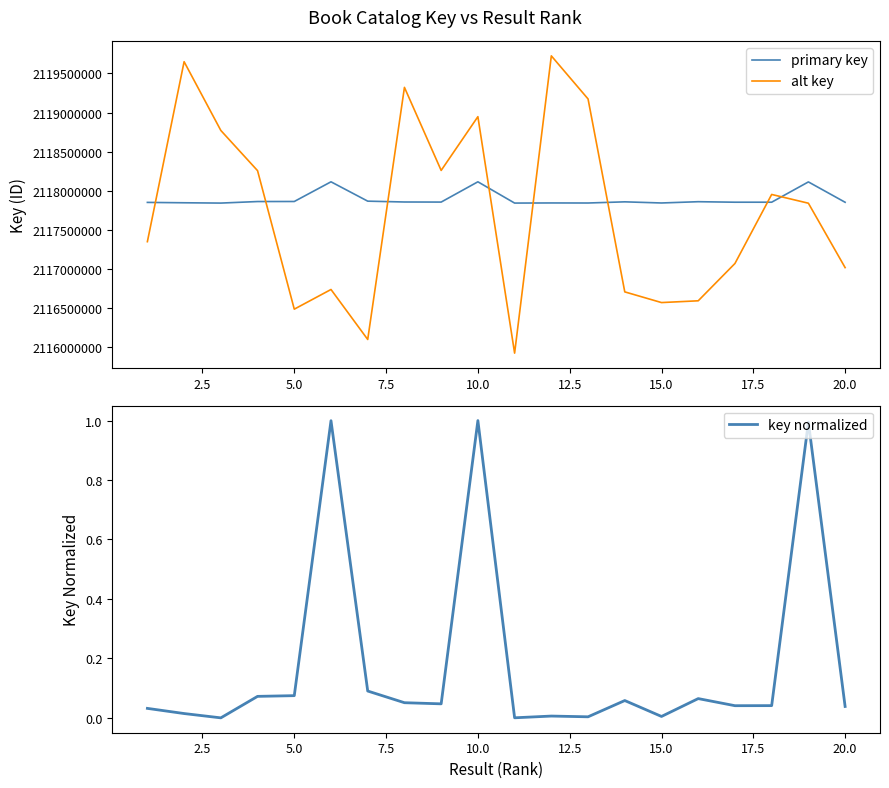

How many data points in key normalized are above 0?

19